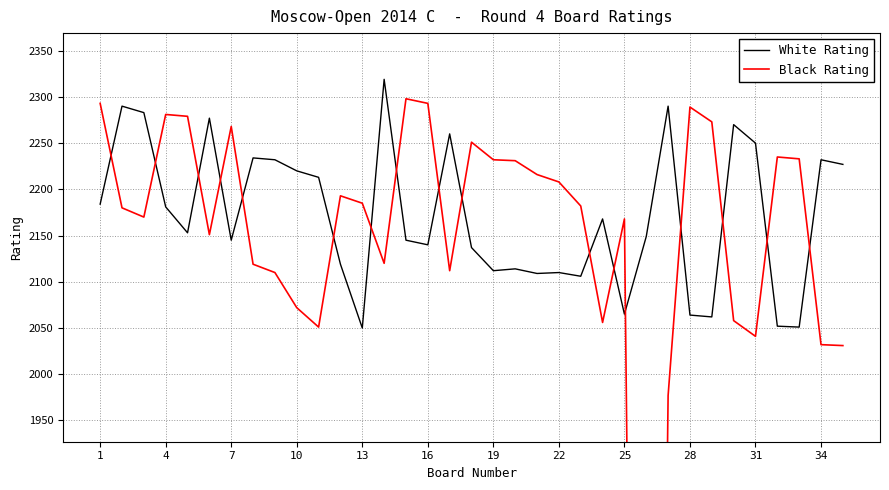

Is it true that White Rating equals 3258 at 31?

False